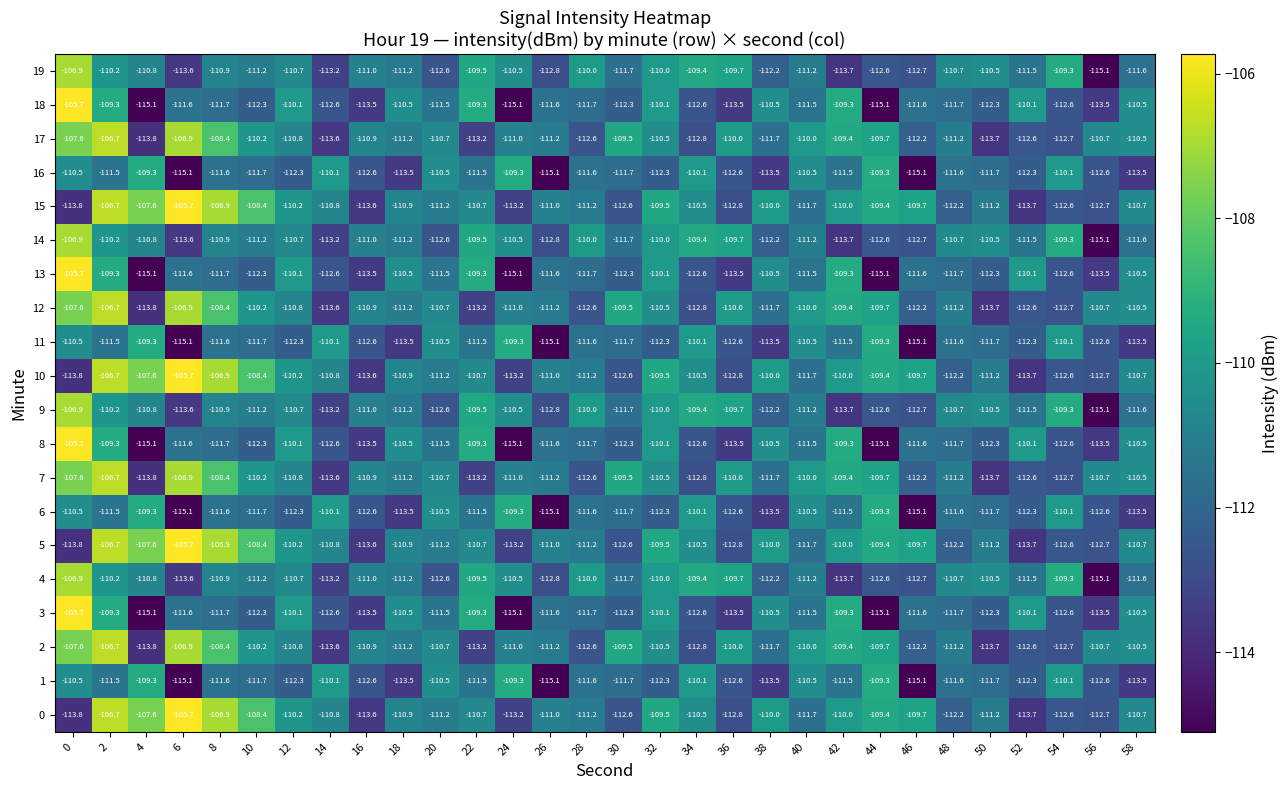

True or false: 9 has a value of -164.4 at 30.

False